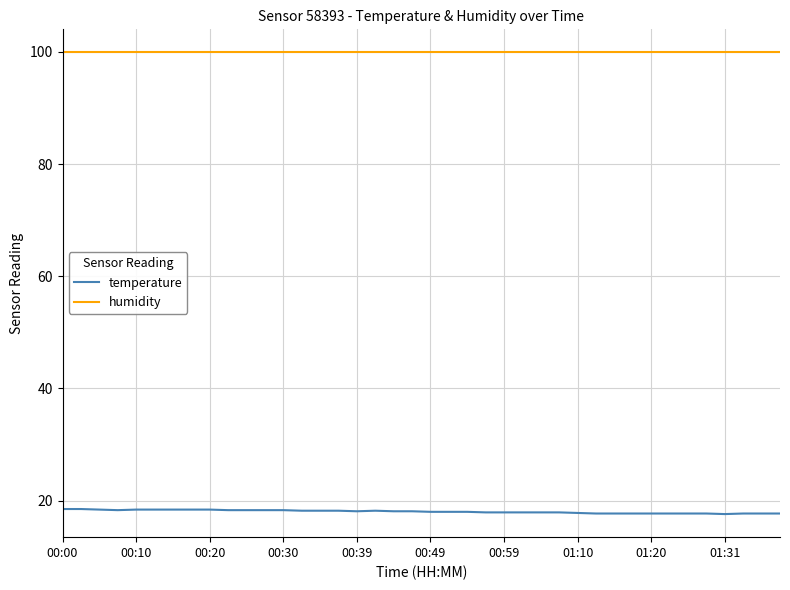

Which series has the largest total across all categories?

humidity